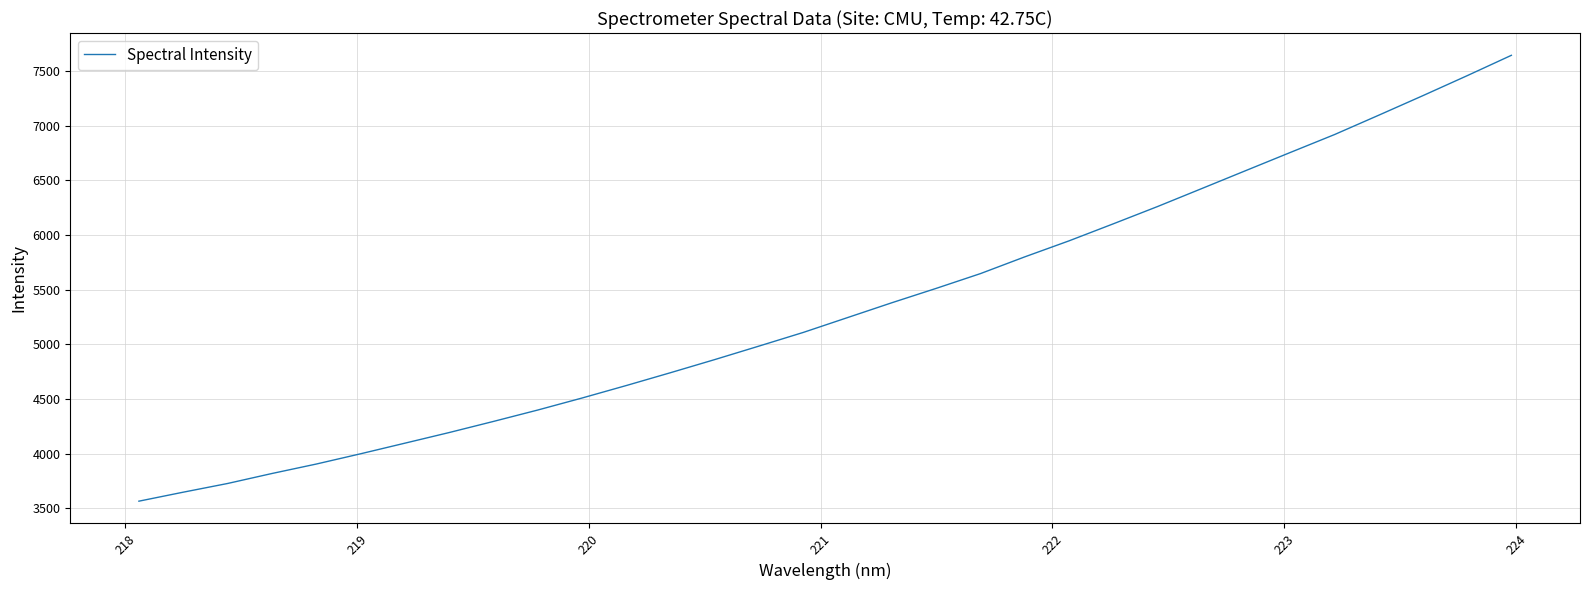

What is the maximum value shown in the chart?

7644.9